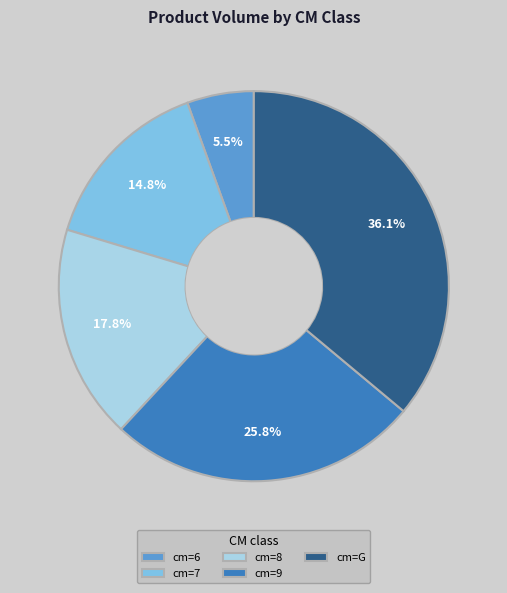

Between cm=G and cm=7, which is larger?

cm=G